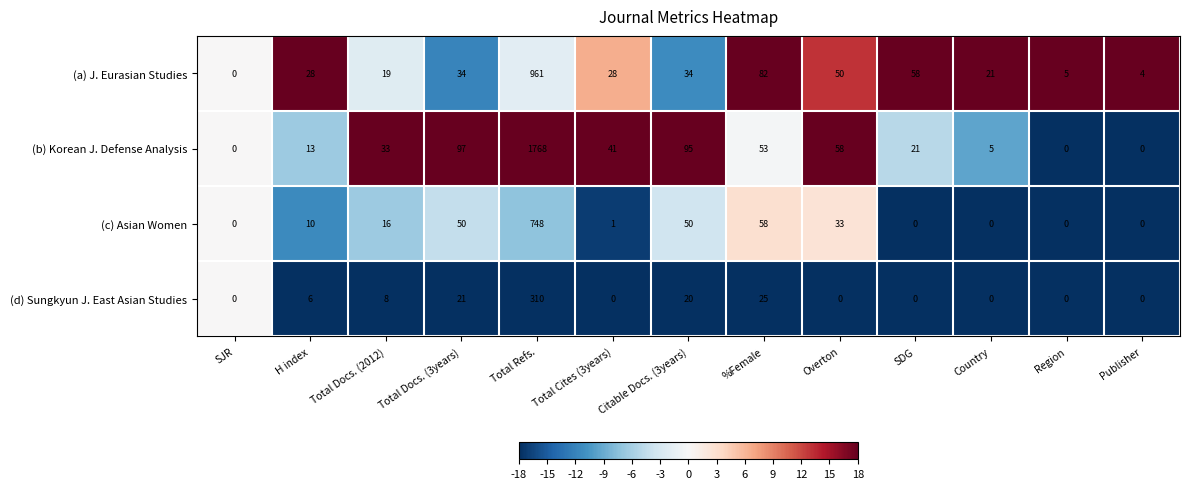

At how many categories does at least one series exceed 14?

10